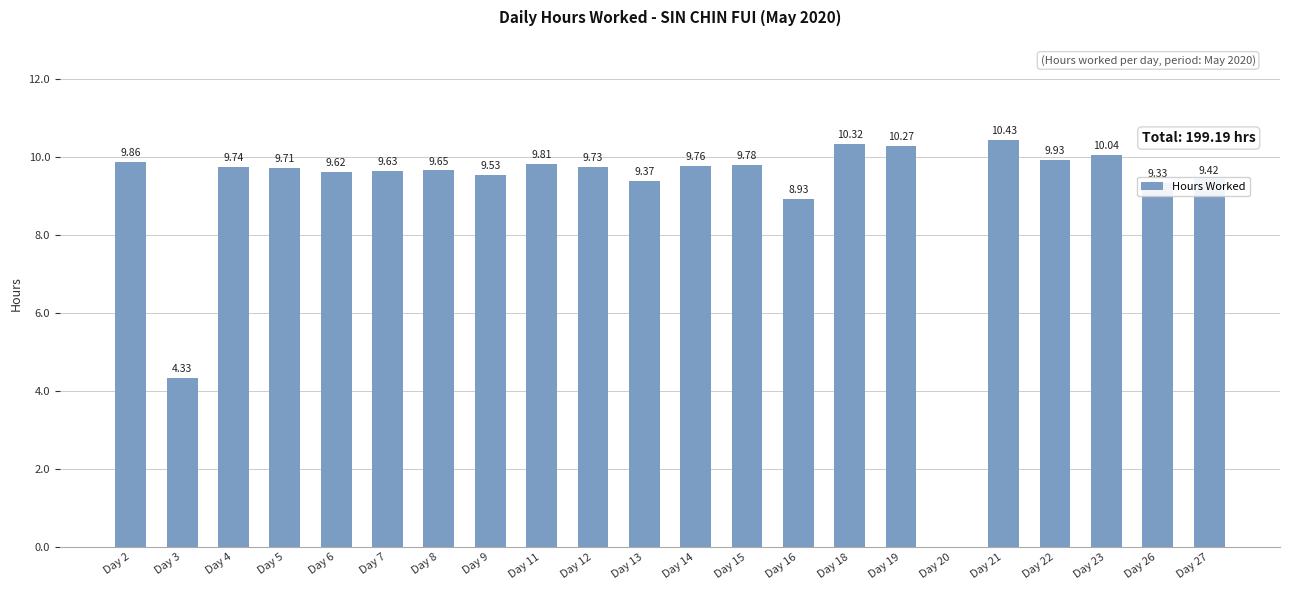

What is the change in value from Day 11 to Day 19?

+0.5